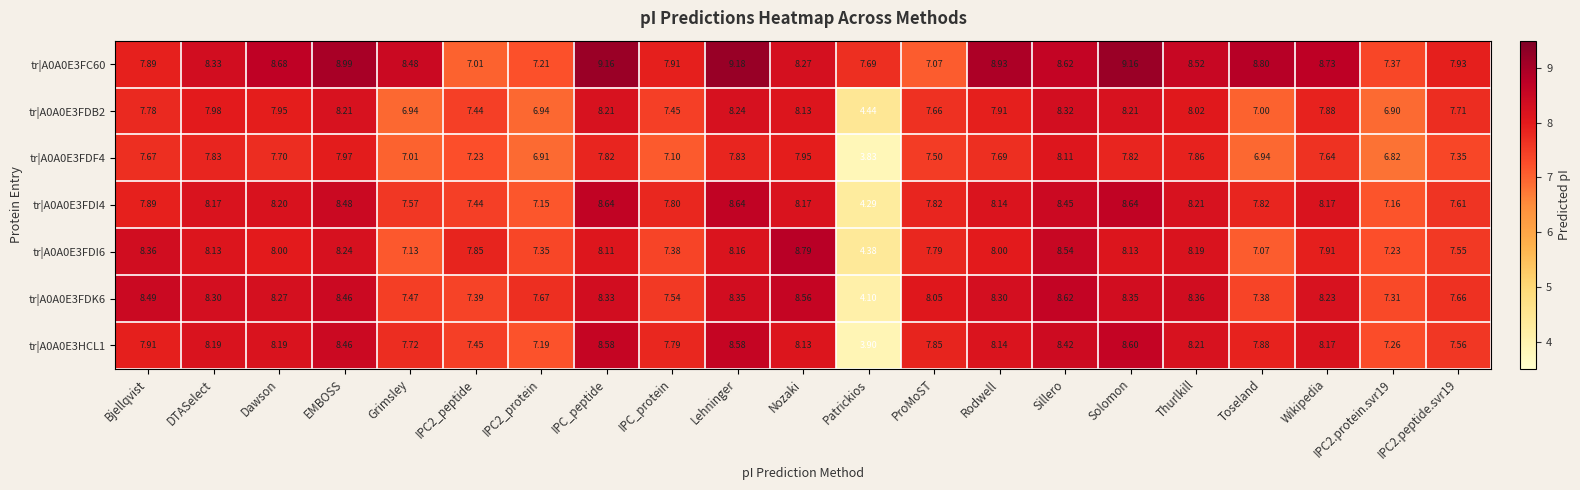

Where does the tr|A0A0E3FDI4 series first go above 8?

DTASelect